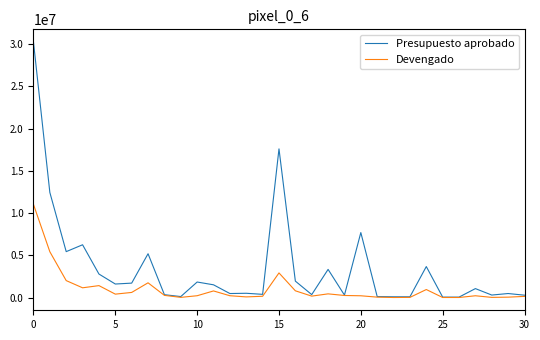

List the series in order of their overall mean, highest first.

Presupuesto aprobado, Devengado